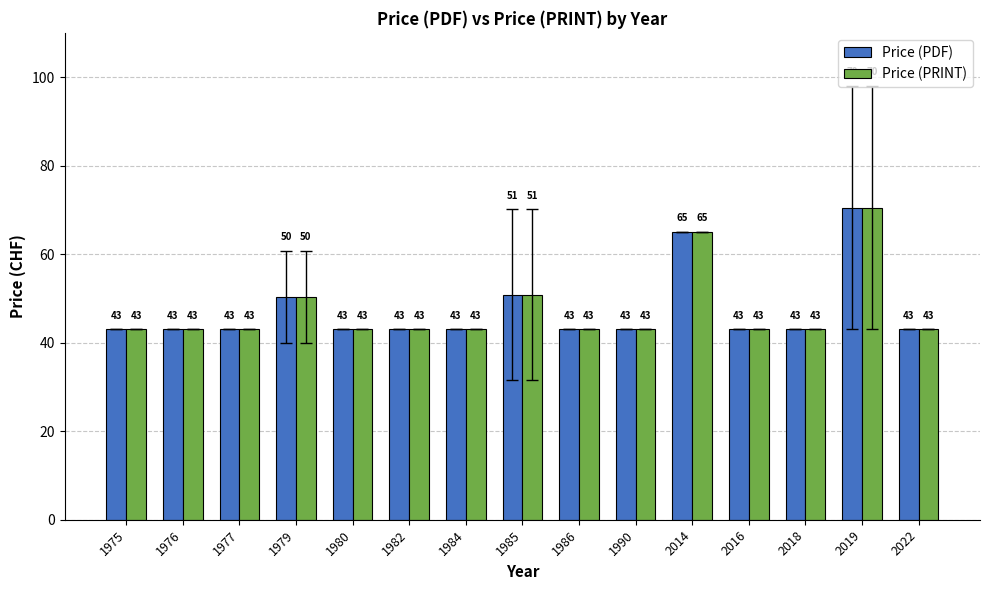

What is the sum of all Price (PRINT) values?

709.7